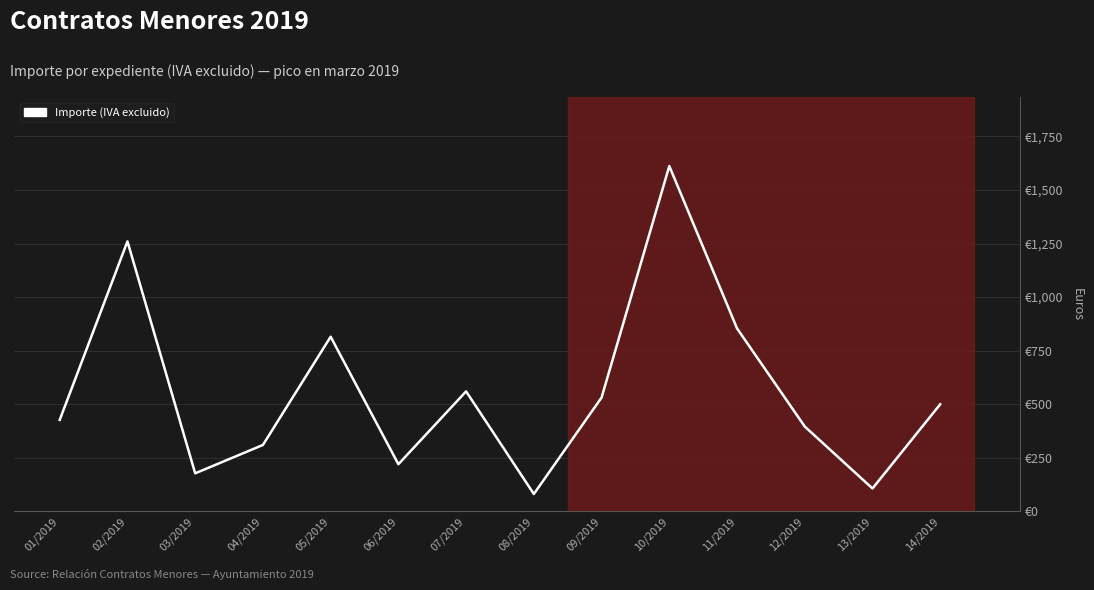

At which category does the data reach its first local valley?

03/2019